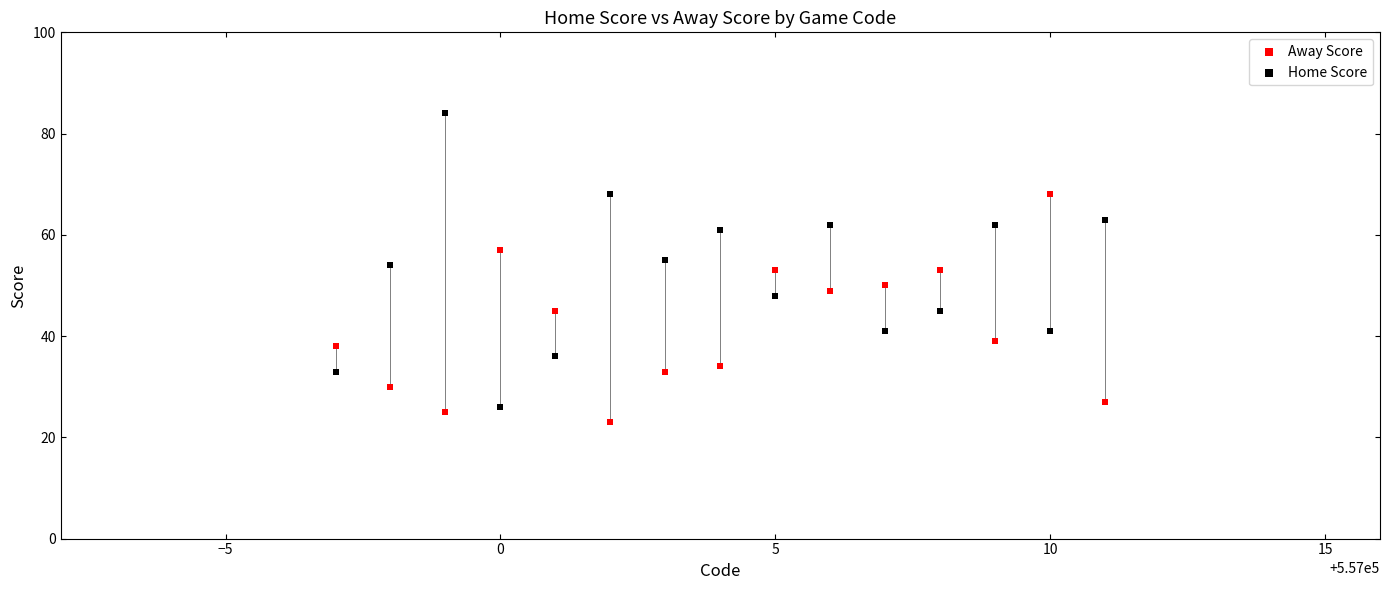

Which series has the widest spread of Y values?

Home Score